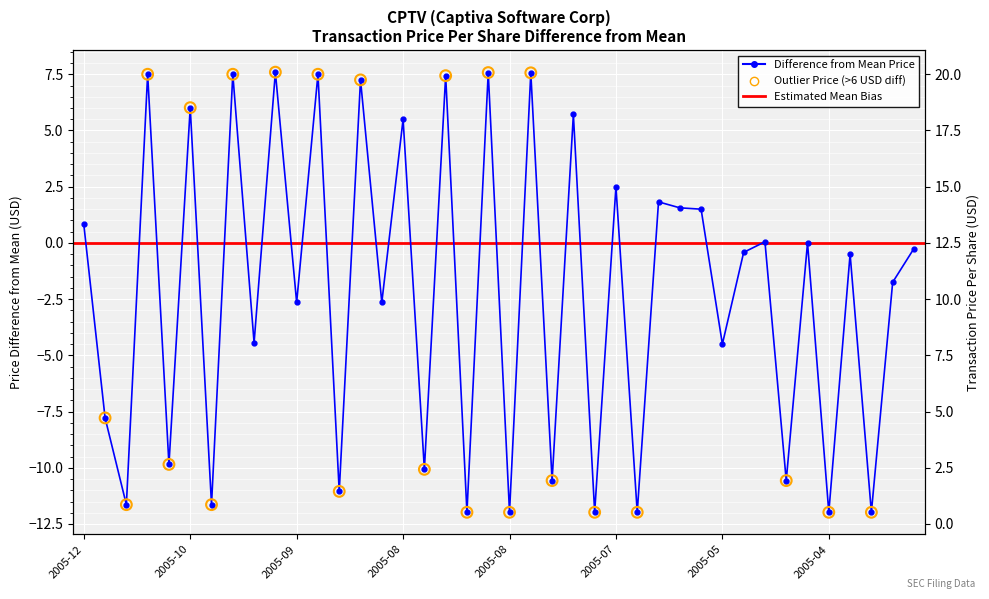

What is the change in value from 2005-12-28 to 2005-05-10?

+3.3